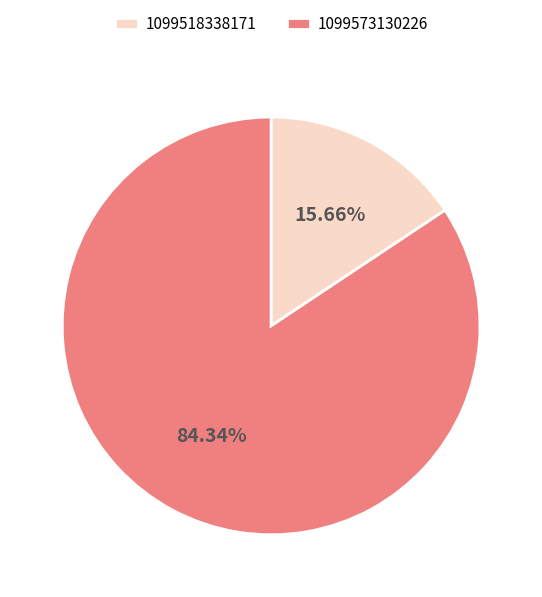

What is the smallest slice in the pie chart?

1099518338171